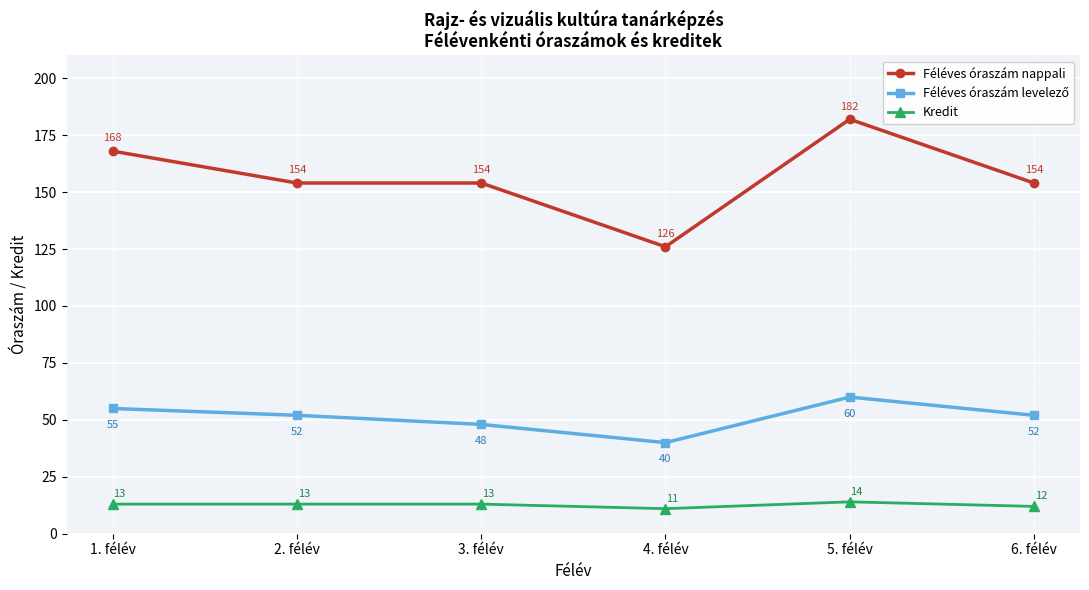

Which series has the largest range (max minus min)?

Féléves óraszám nappali